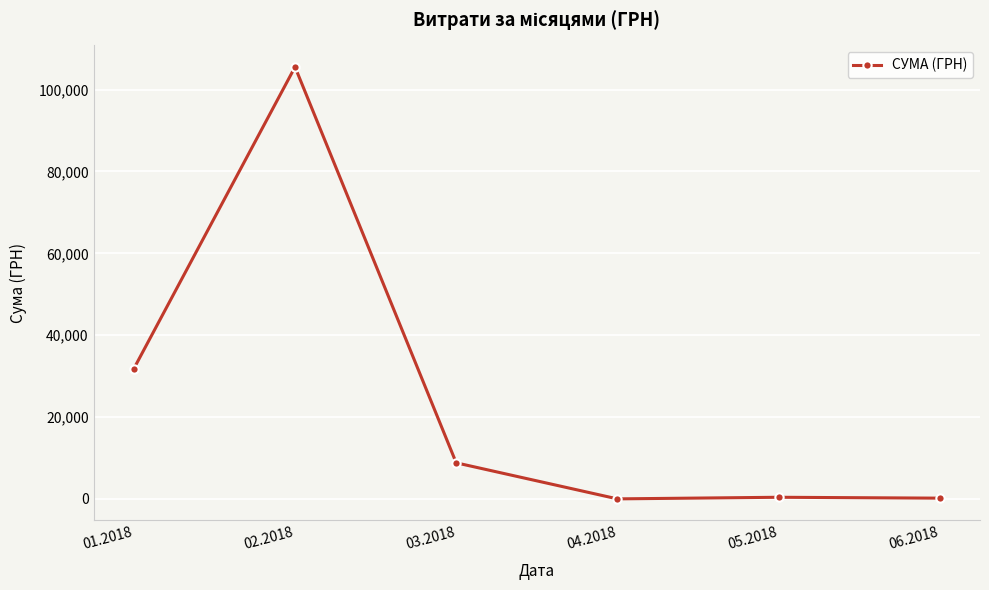

How many lines are shown in the chart?

1